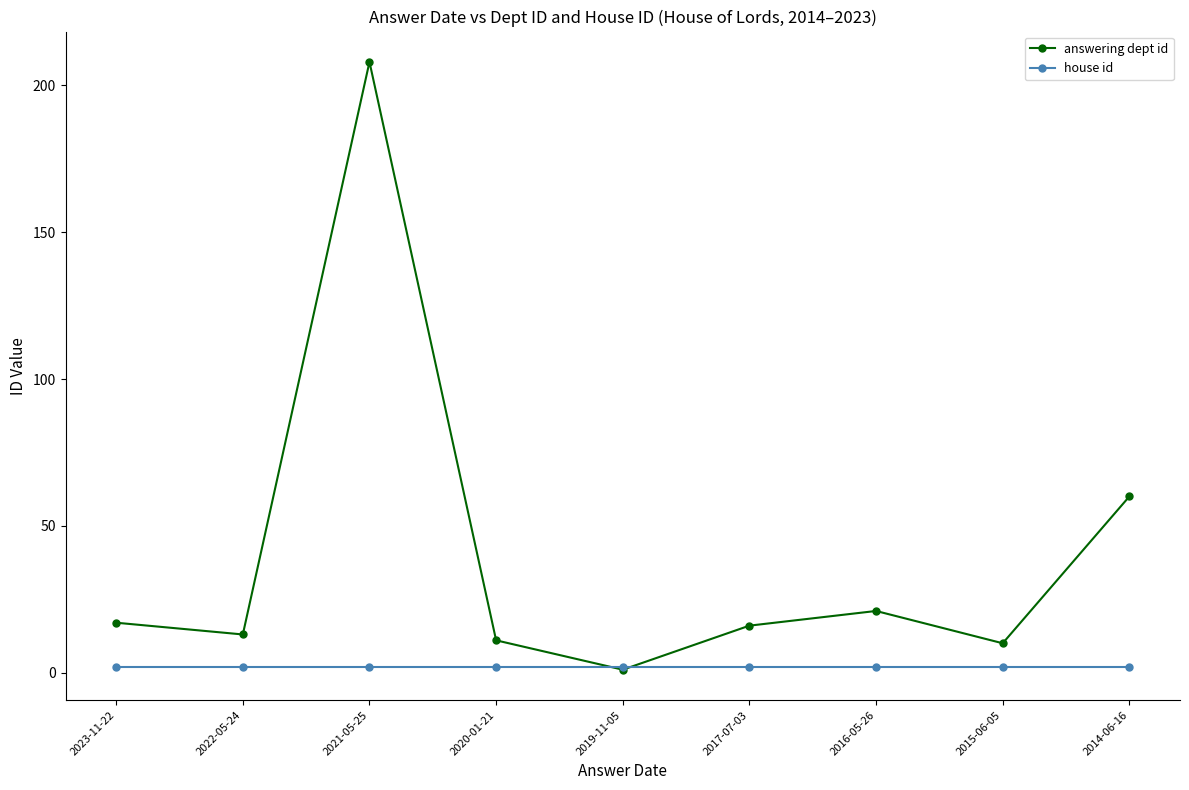

Rank the series by their maximum value, from lowest to highest.

house id, answering dept id